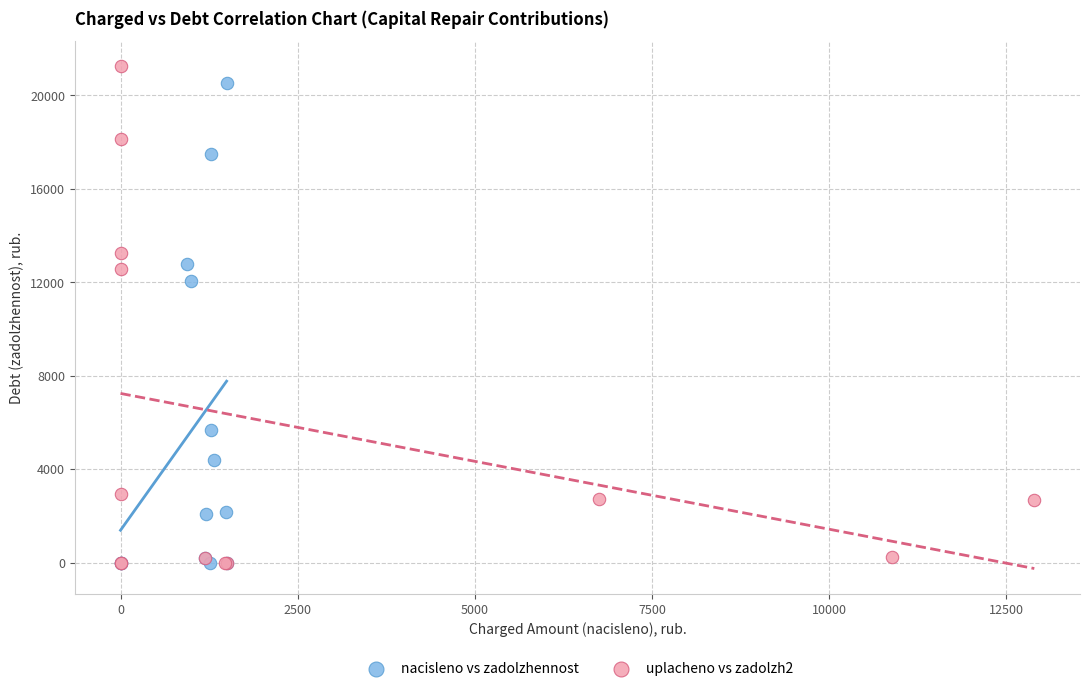

Which series has the largest Y range (max minus min)?

uplacheno vs zadolzh2